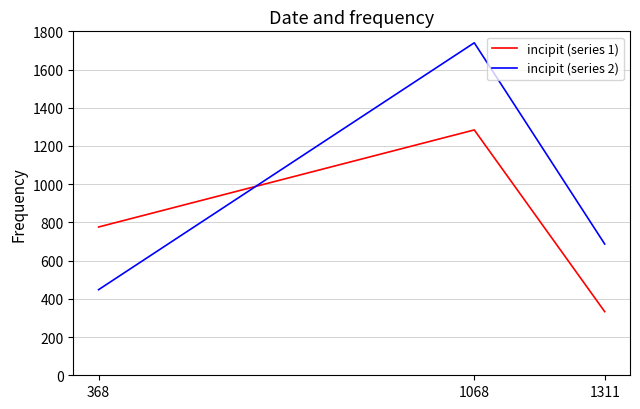

What is the difference between the incipit (series 2) values at 1068 and 1311?

1053